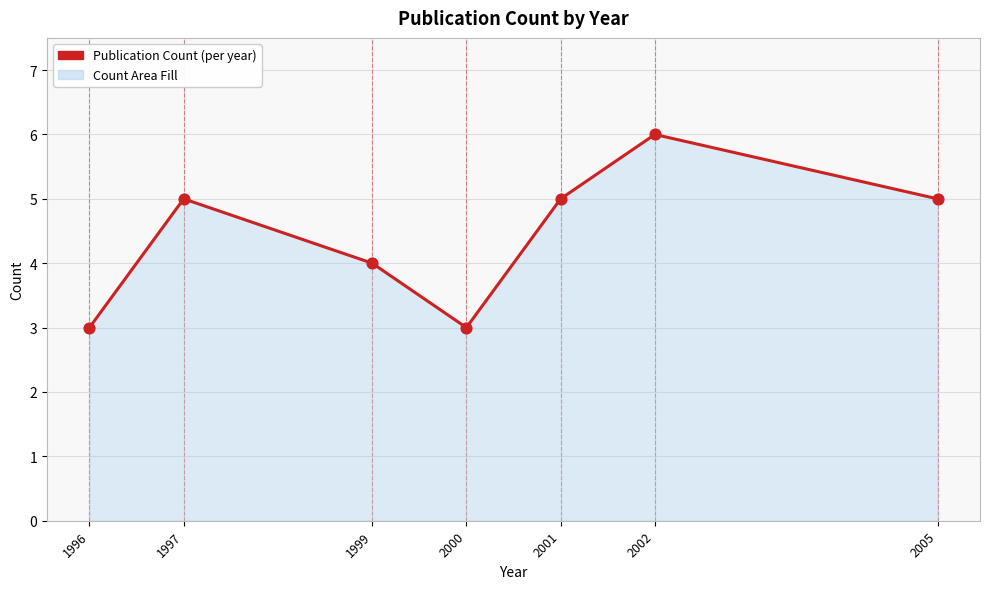

Which has a higher value, 1999 or 2002?

2002